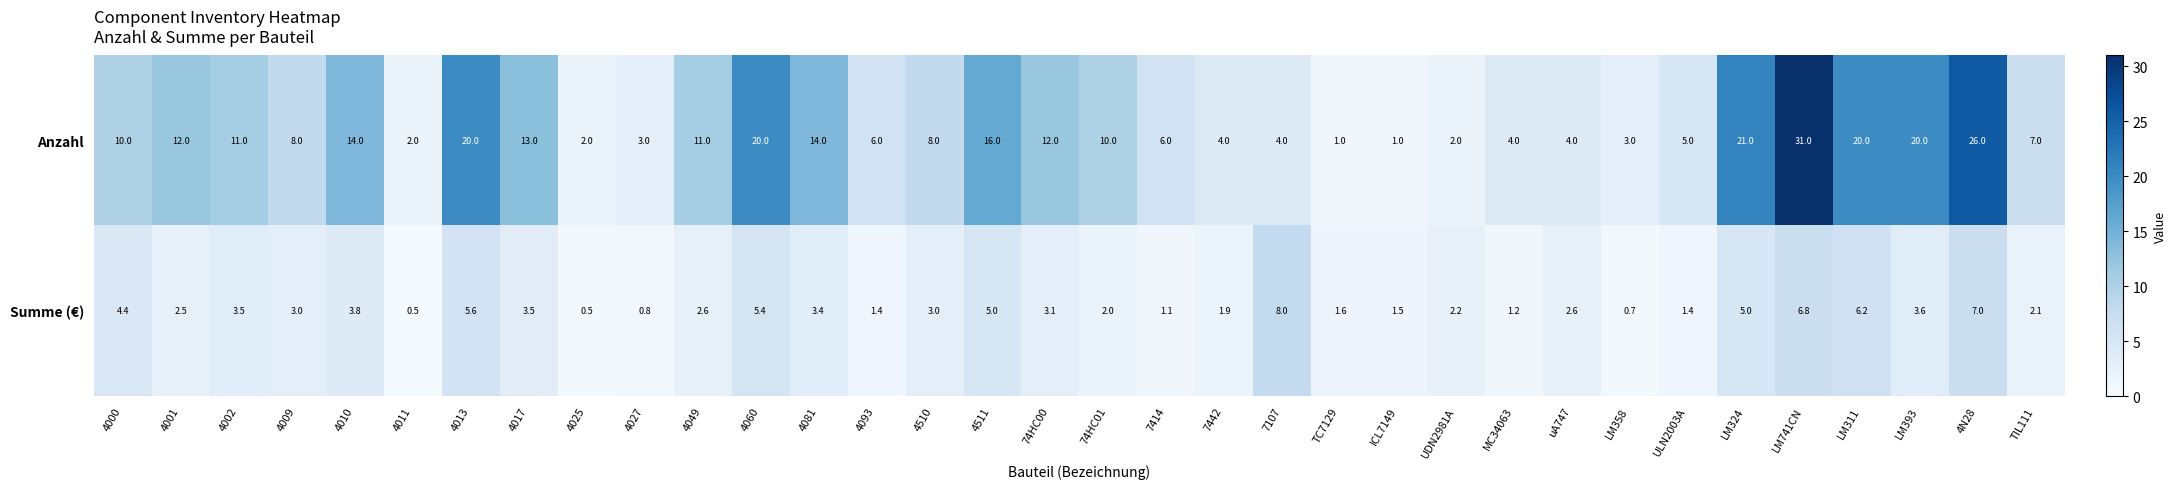

At which category is the sum across all series the highest?

LM741CN